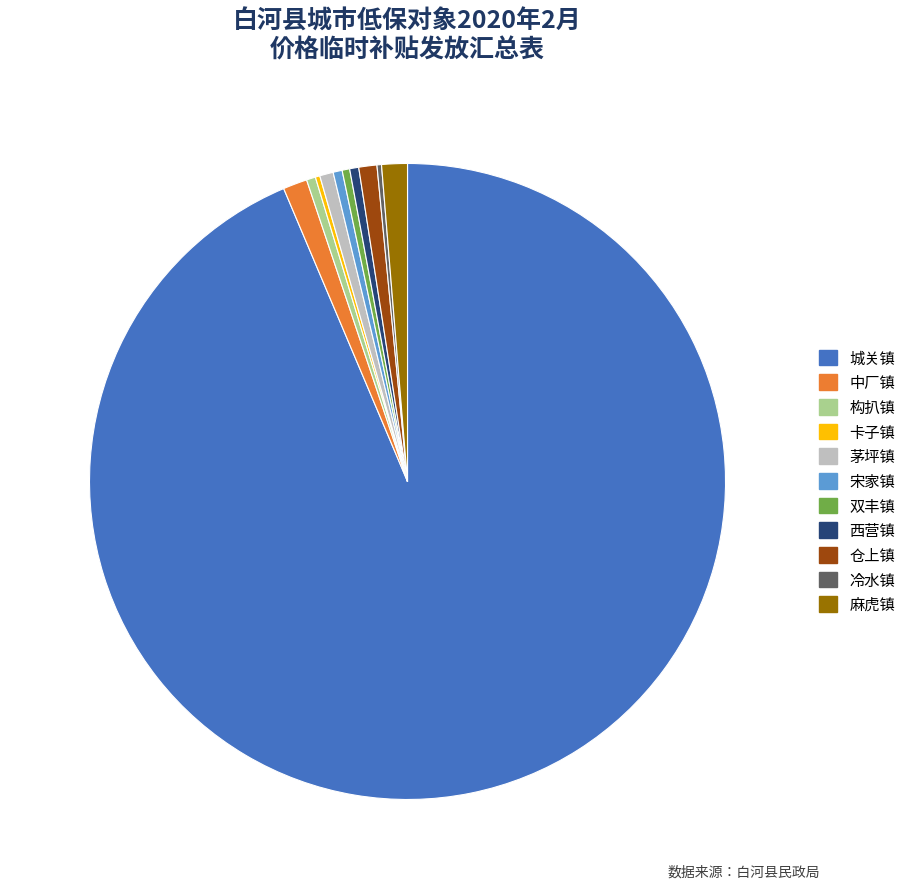

True or false: 西营镇 accounts for 0% of the total.

True